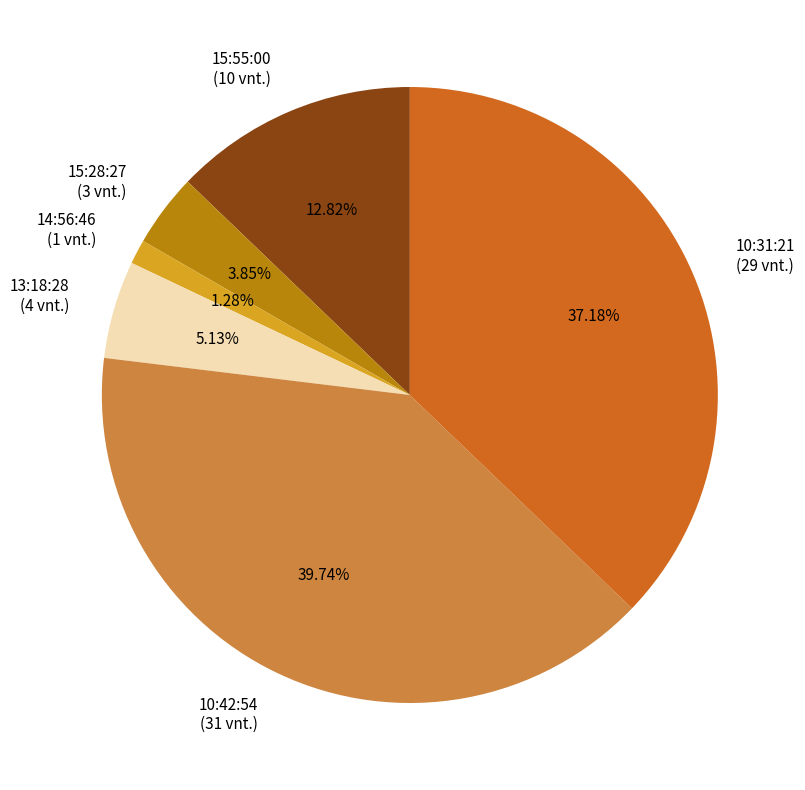

Count the number of slices in the pie.

6